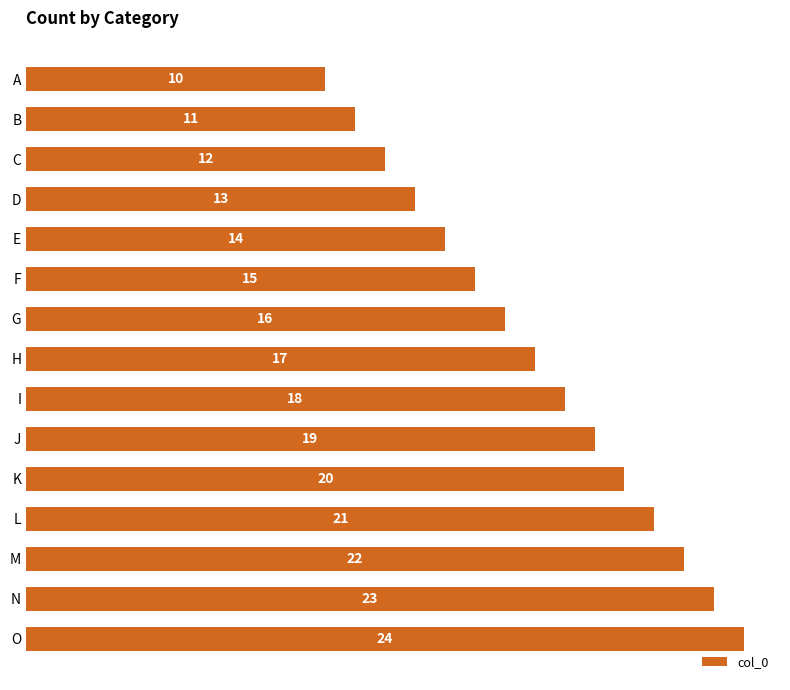

List the labels in order of value, largest first.

O, N, M, L, K, J, I, H, G, F, E, D, C, B, A